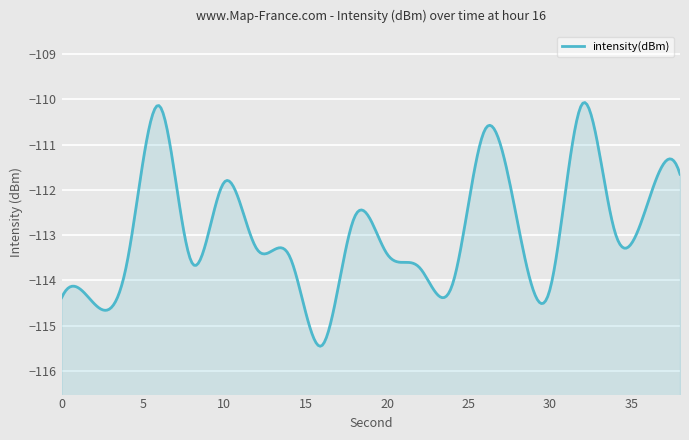

What is the average value?

-112.9